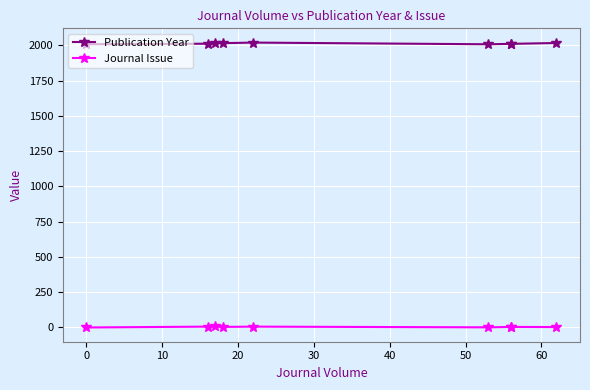

How many interior local peaks does the Journal Issue series have?

2